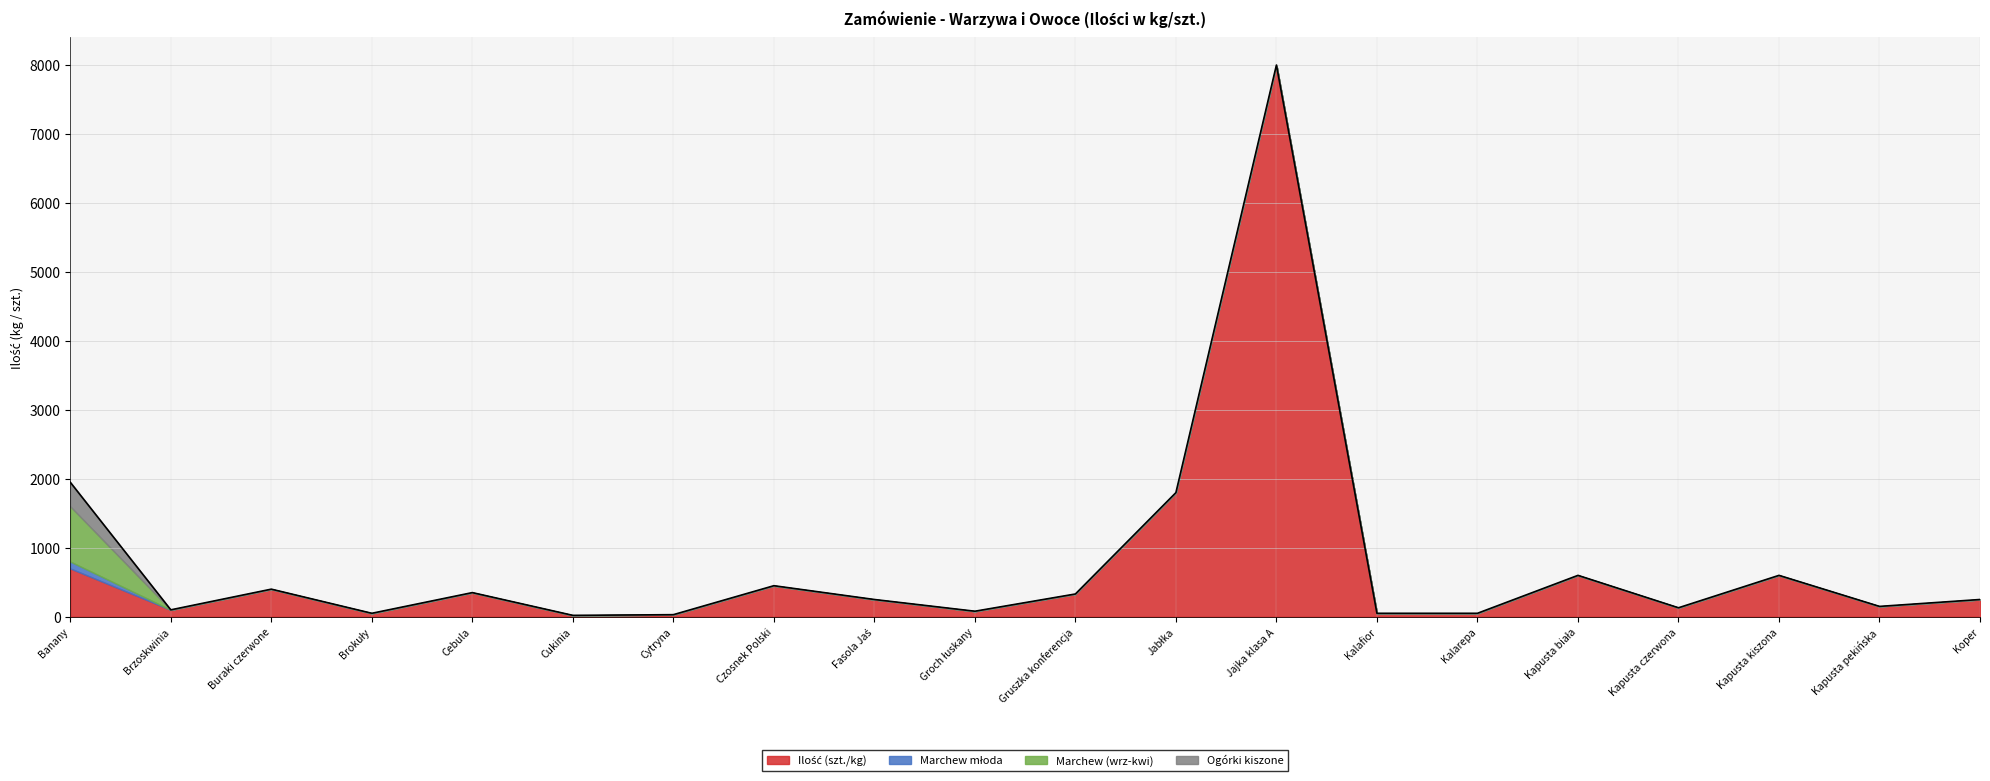

Reading right to left, transcribe all the data shown in this chart.

Ilość (szt./kg): 250	150	600	130	600	50	50	8000	1800	330	80	250	450	30	20	350	50	400	100	700
Marchew młoda: 0	0	0	0	0	0	0	0	0	0	0	0	0	0	0	0	0	0	0	100
Marchew (wrz-kwi): 0	0	0	0	0	0	0	0	0	0	0	0	0	0	0	0	0	0	0	800
Ogórki kiszone: 0	0	0	0	0	0	0	0	0	0	0	0	0	0	0	0	0	0	0	350